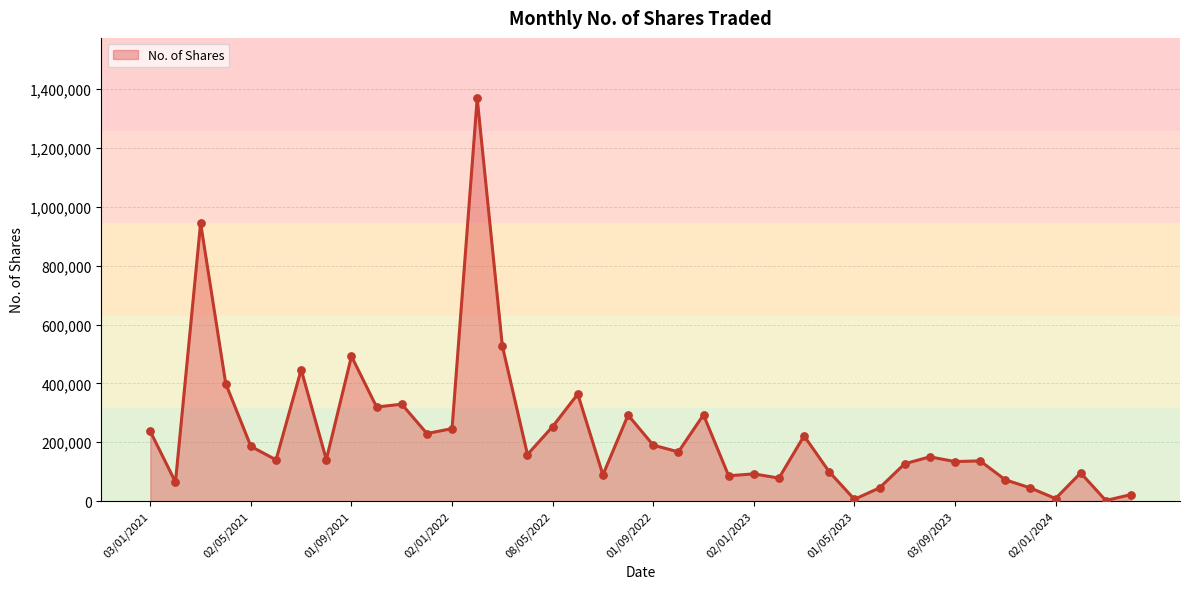

What is the difference between the maximum and minimum values?

1366519